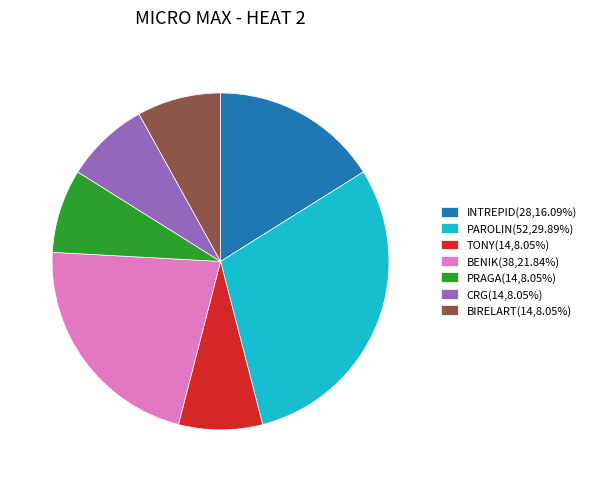

Do BIRELART(14,8.05%) and PAROLIN(52,29.89%) together represent more than half of the pie?

No